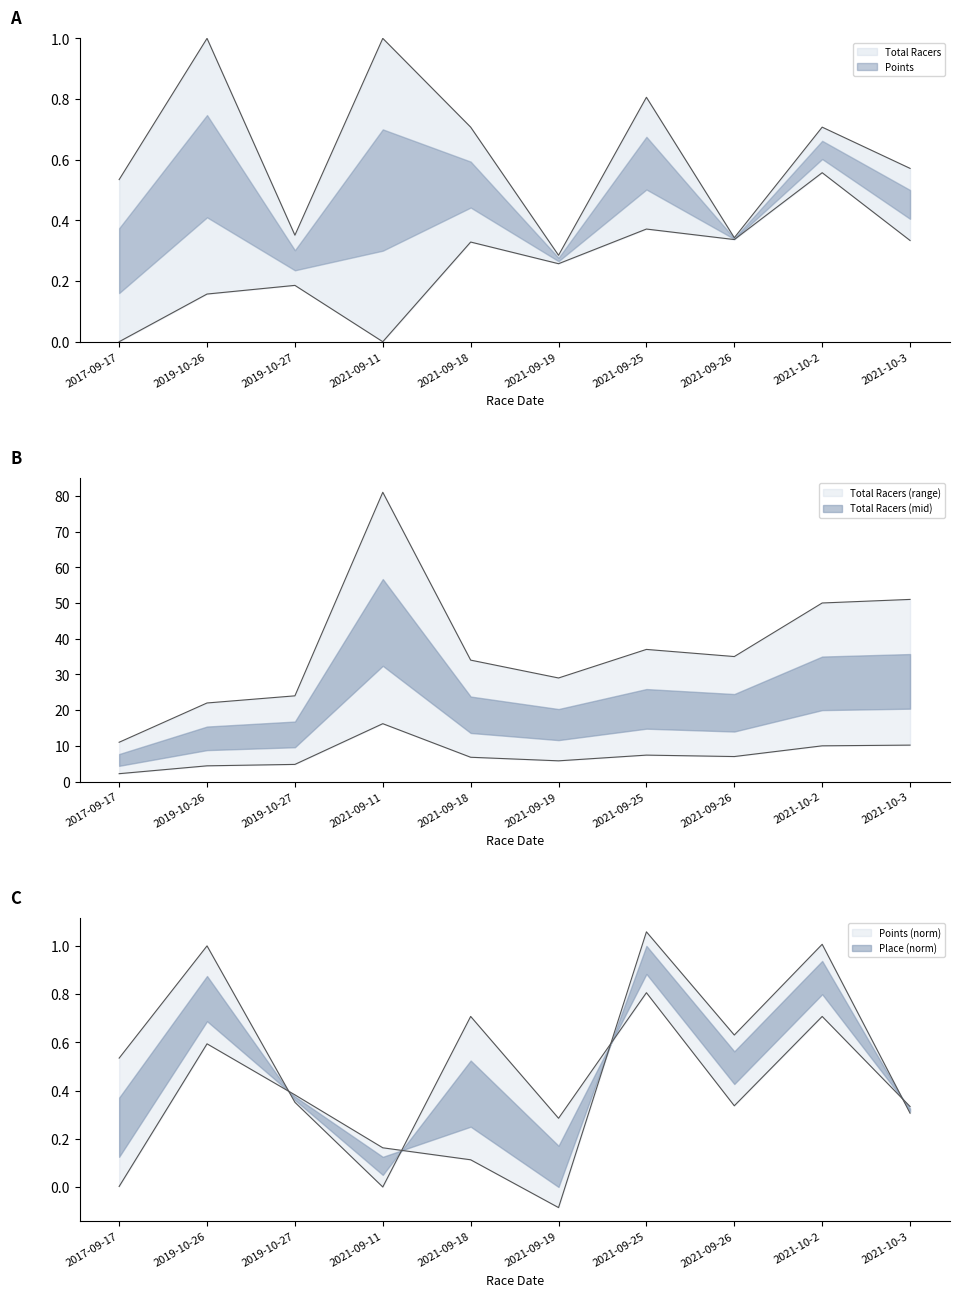

Between 2017-09-17 and 2021-09-19, which is larger?

2021-09-19